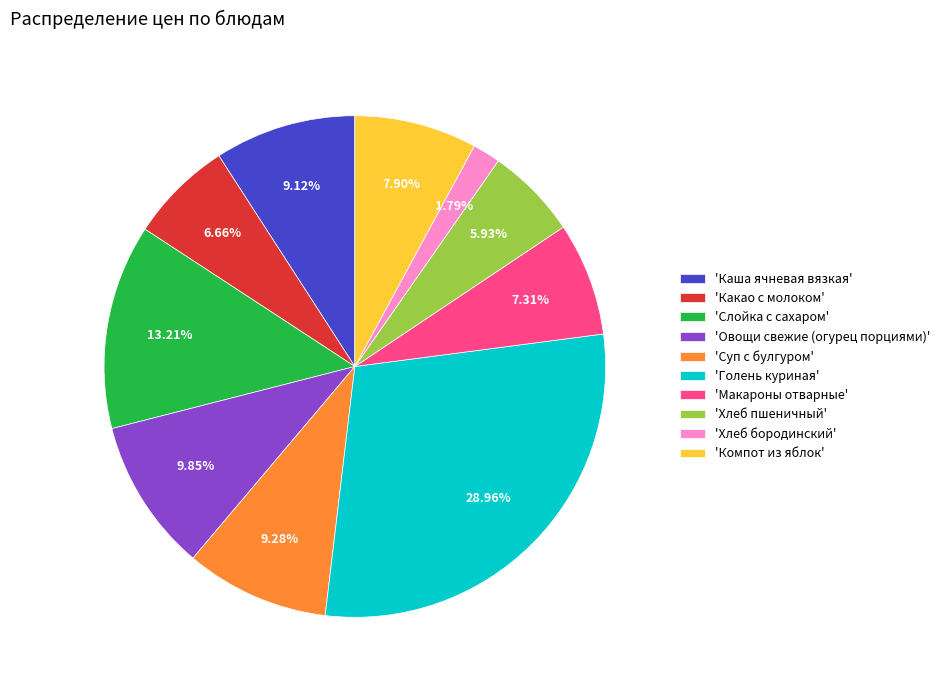

Do 'Какао с молоком' and 'Суп с булгуром' together represent more than half of the pie?

No